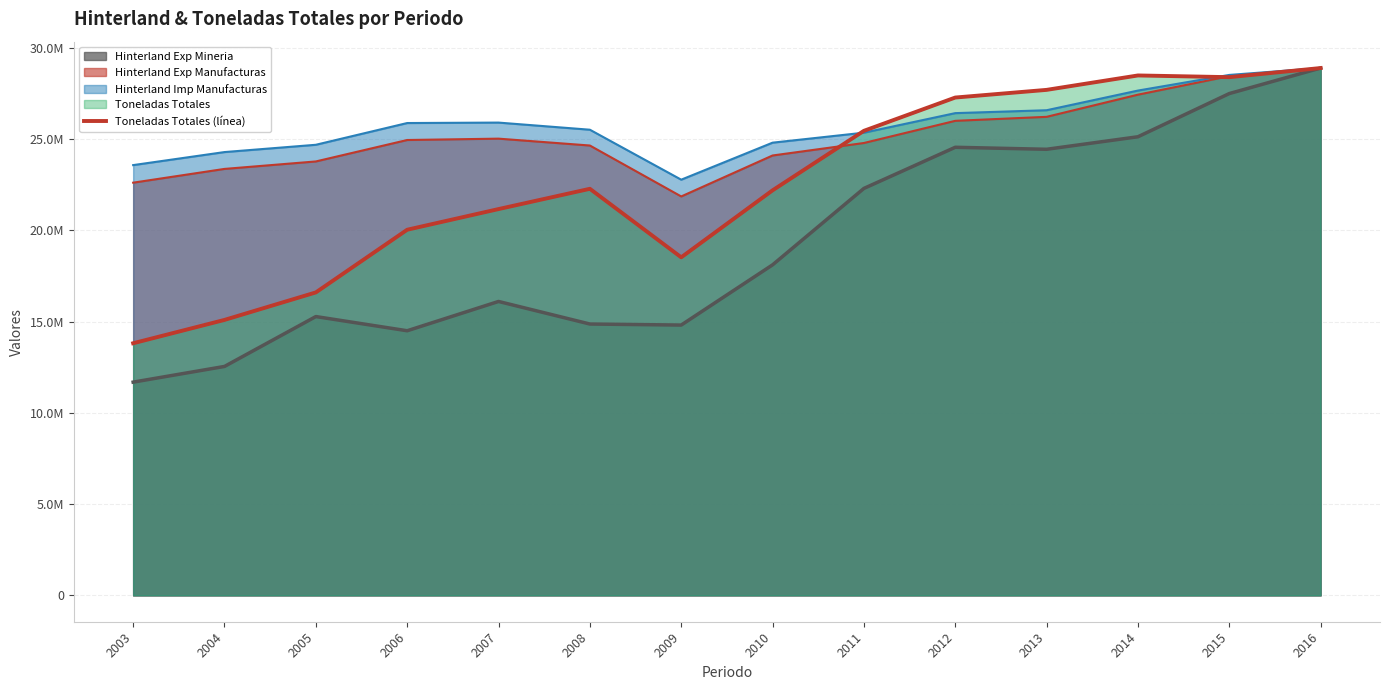

True or false: the data has more than 0 interior local peaks.

True